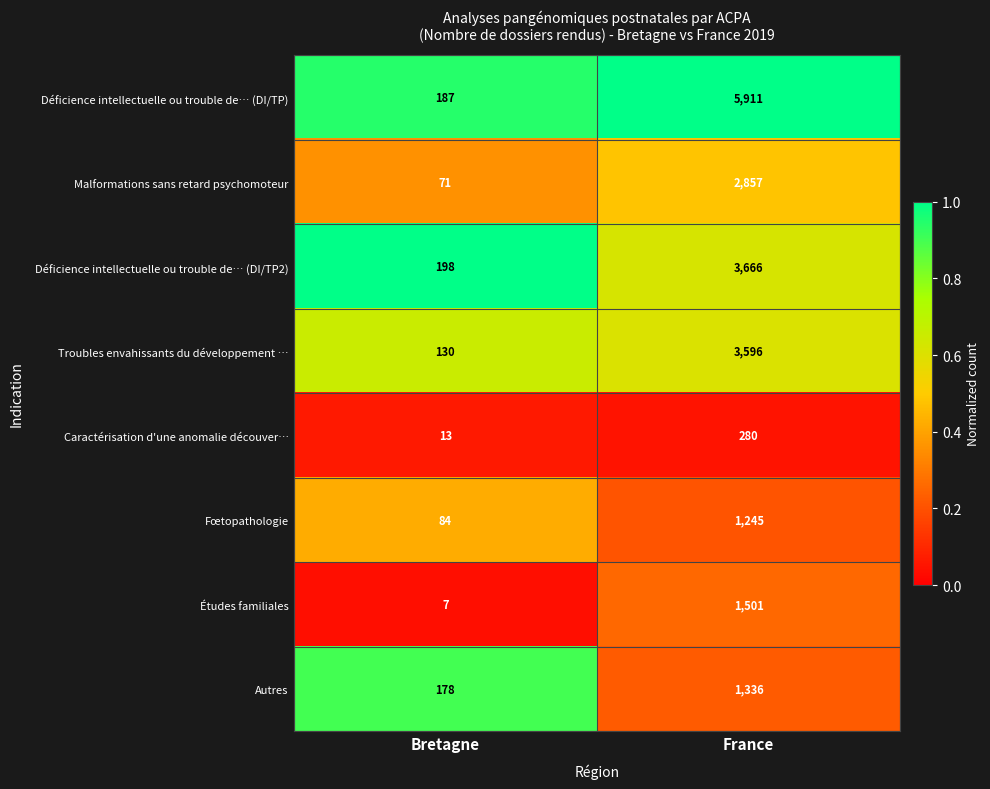

At which label does Études familiales reach its peak?

France